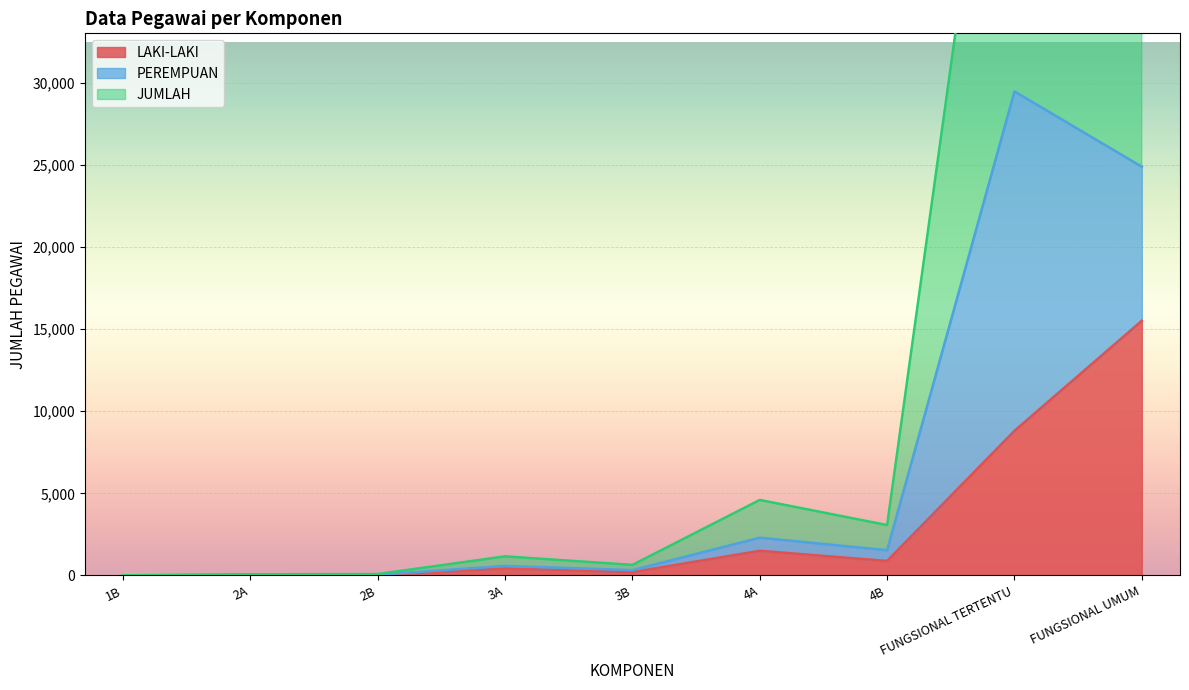

What is the label of the 5th point from the right?

3B